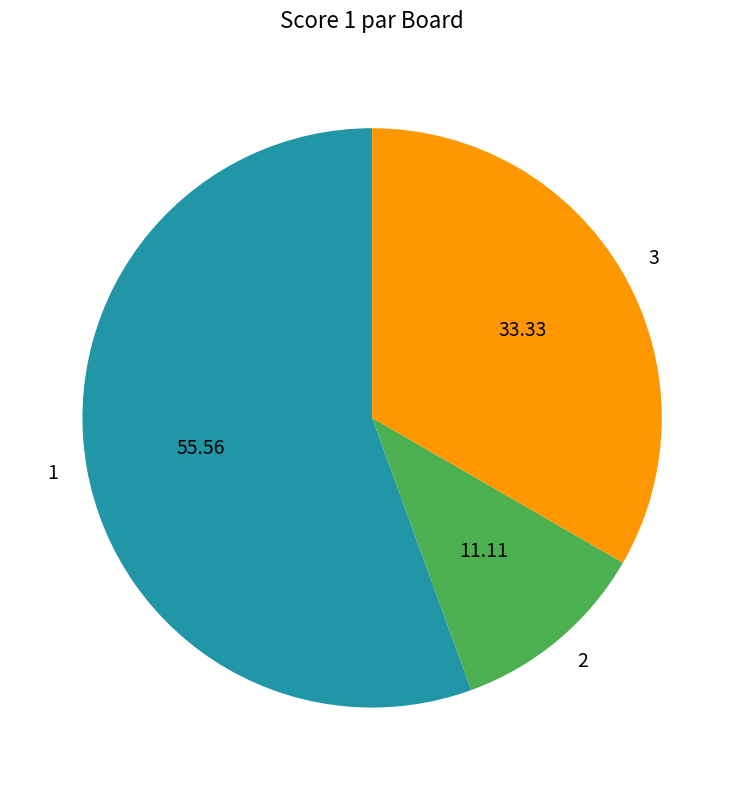

Is there any slice that represents more than half of the pie?

Yes